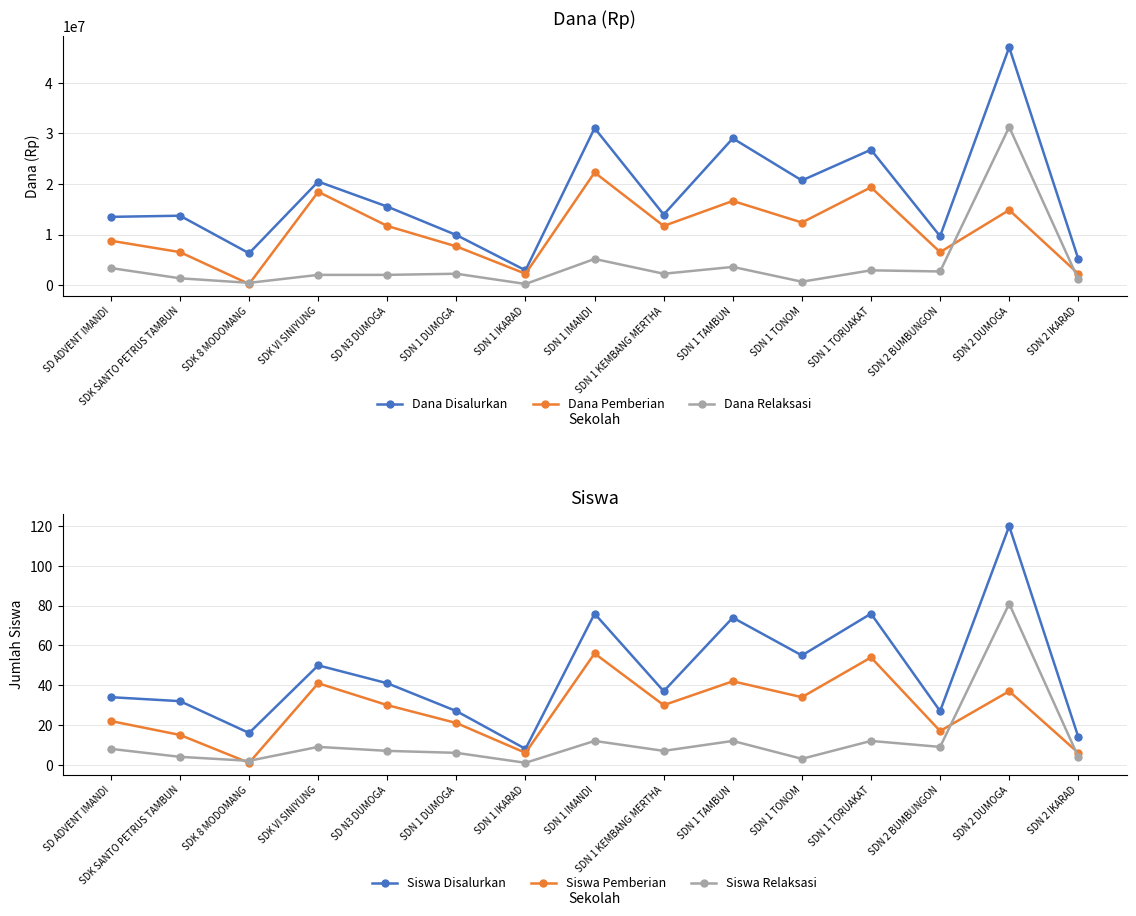

True or false: Siswa Pemberian and Dana Pemberian intersect in this chart.

False